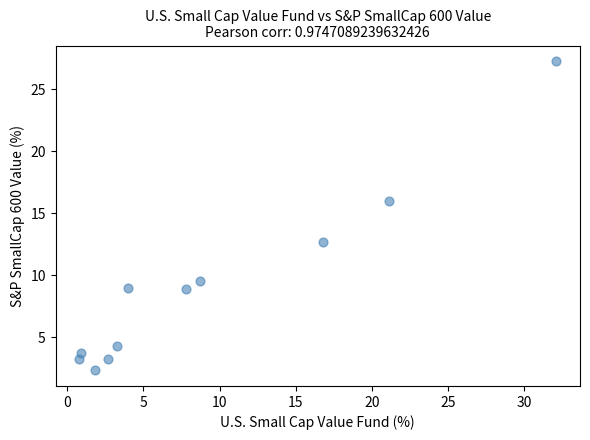

What is the average X value?

9.1